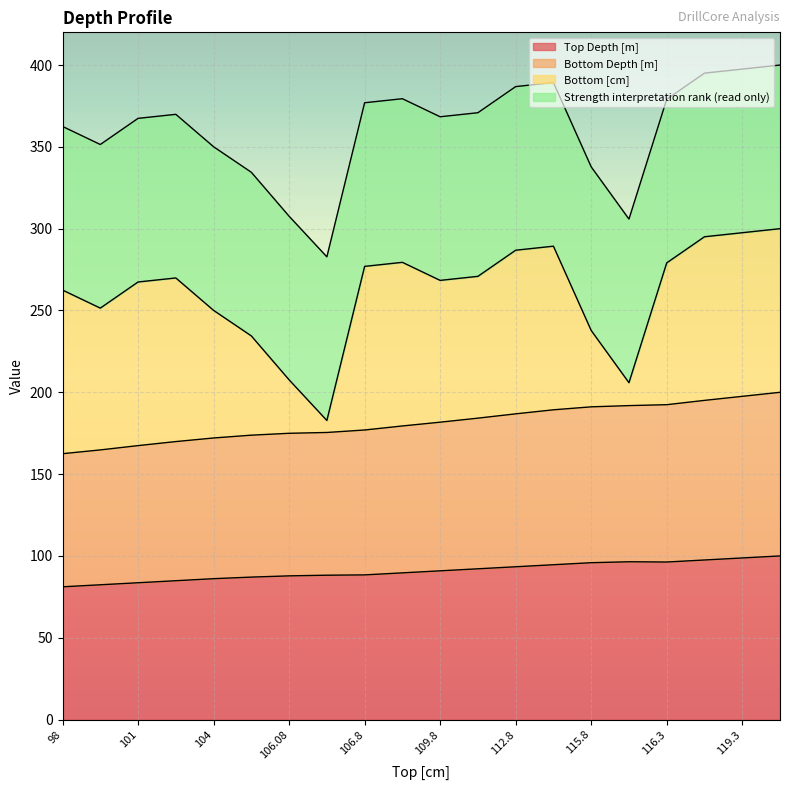

What is the average value of the Top Depth [m] series?

90.8